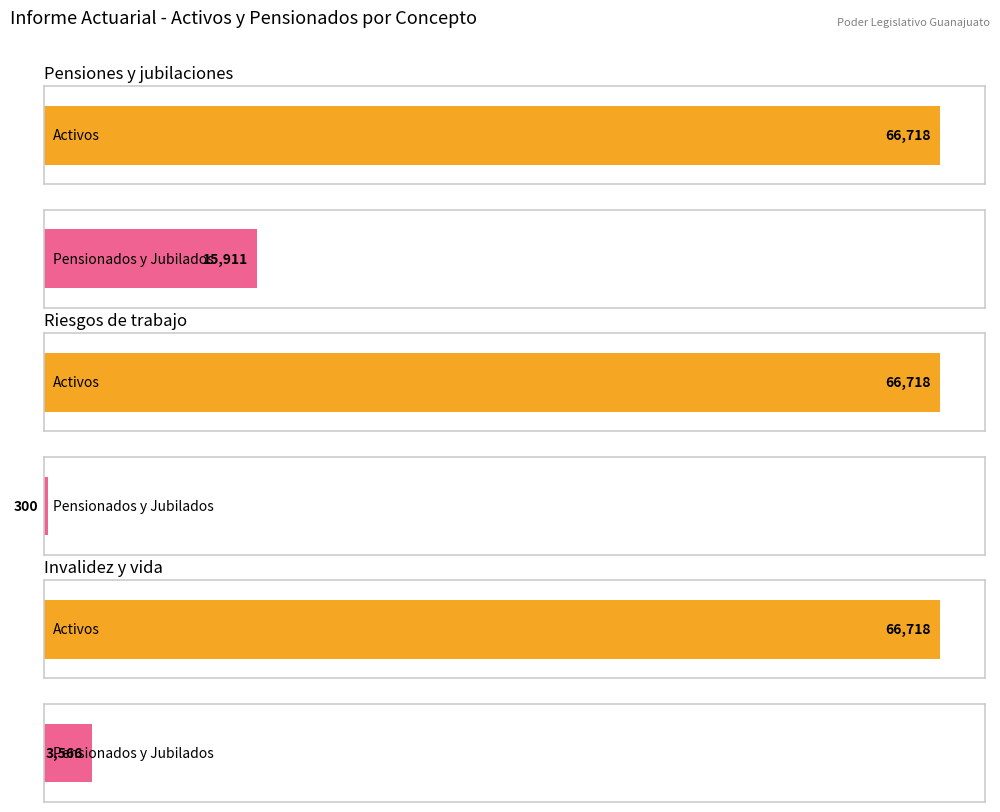

What is the label of the 4th bar from the right?

Pensiones y jubilaciones